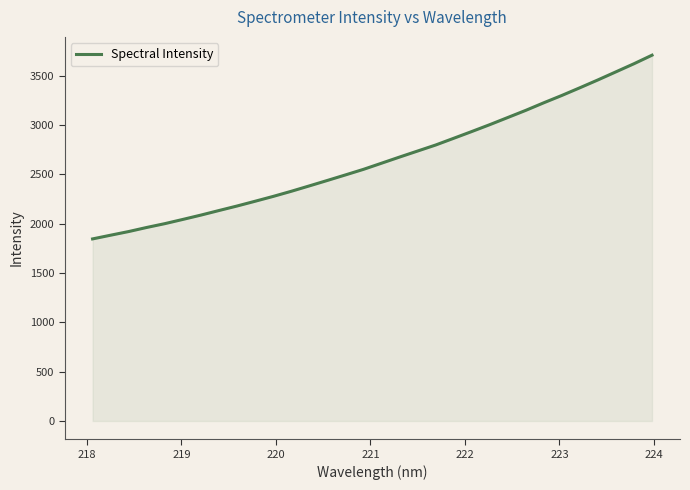

What is the average value?

2650.7